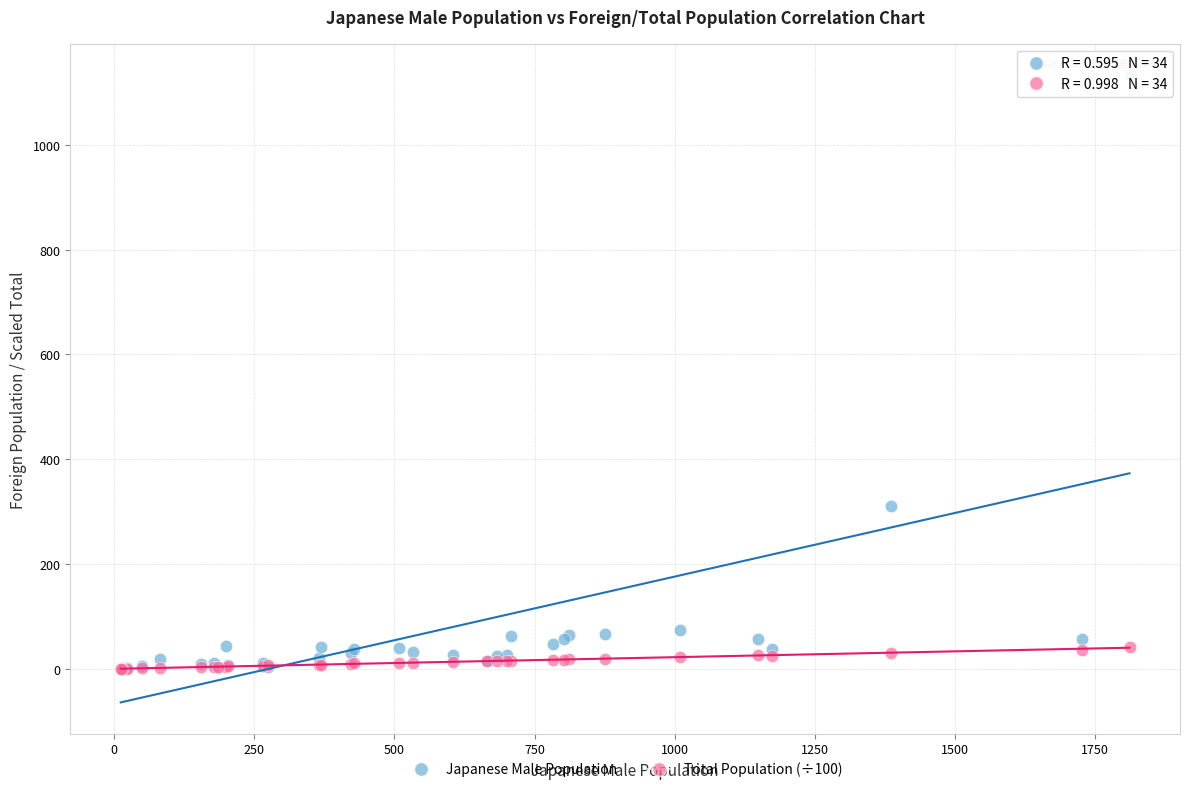

What are all the series names shown in the legend?

Japanese Male Population, Total Population (÷100)